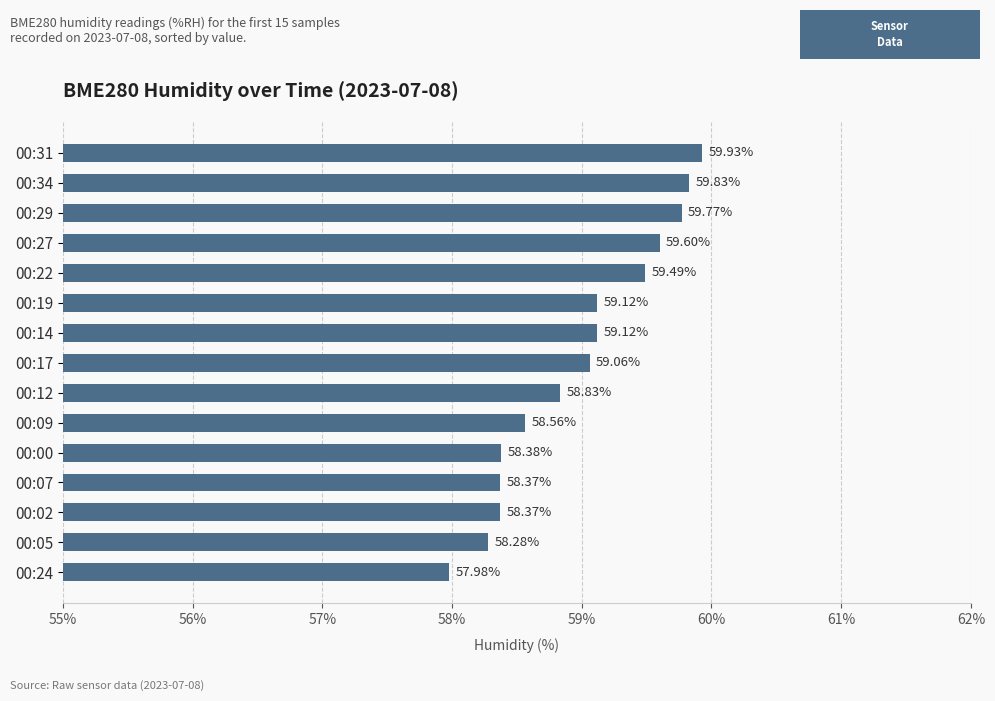

Between 00:19 and 00:12, which is larger?

00:19